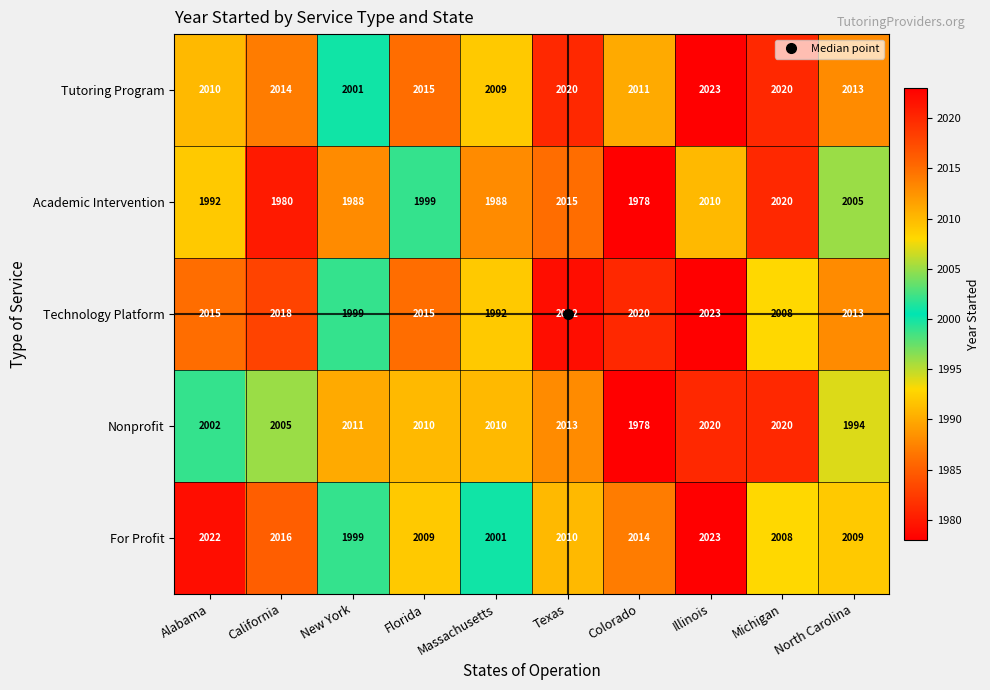

At which category does the chart reach its peak across all series?

Illinois